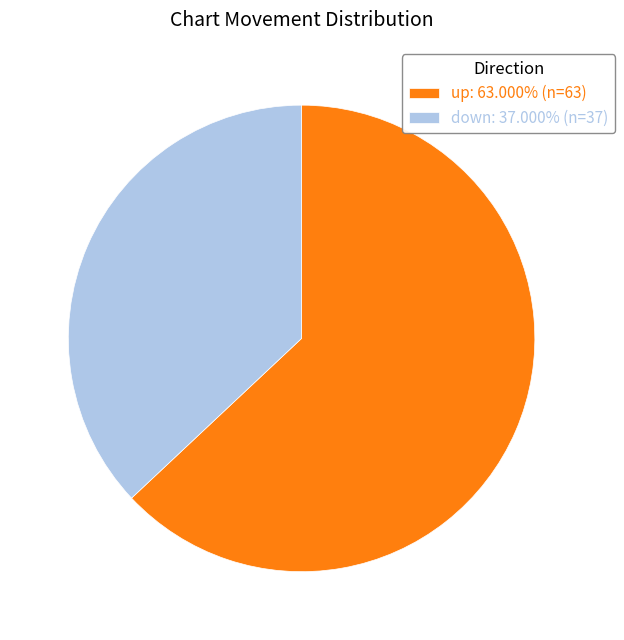

How many segments does this pie chart have?

2